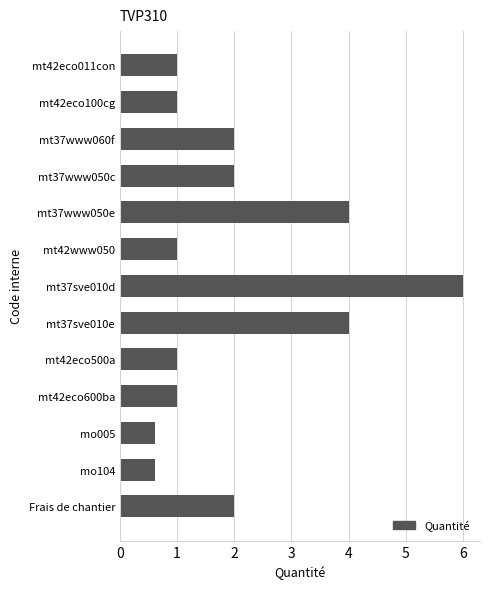

What value does the data have at mo104?

0.6